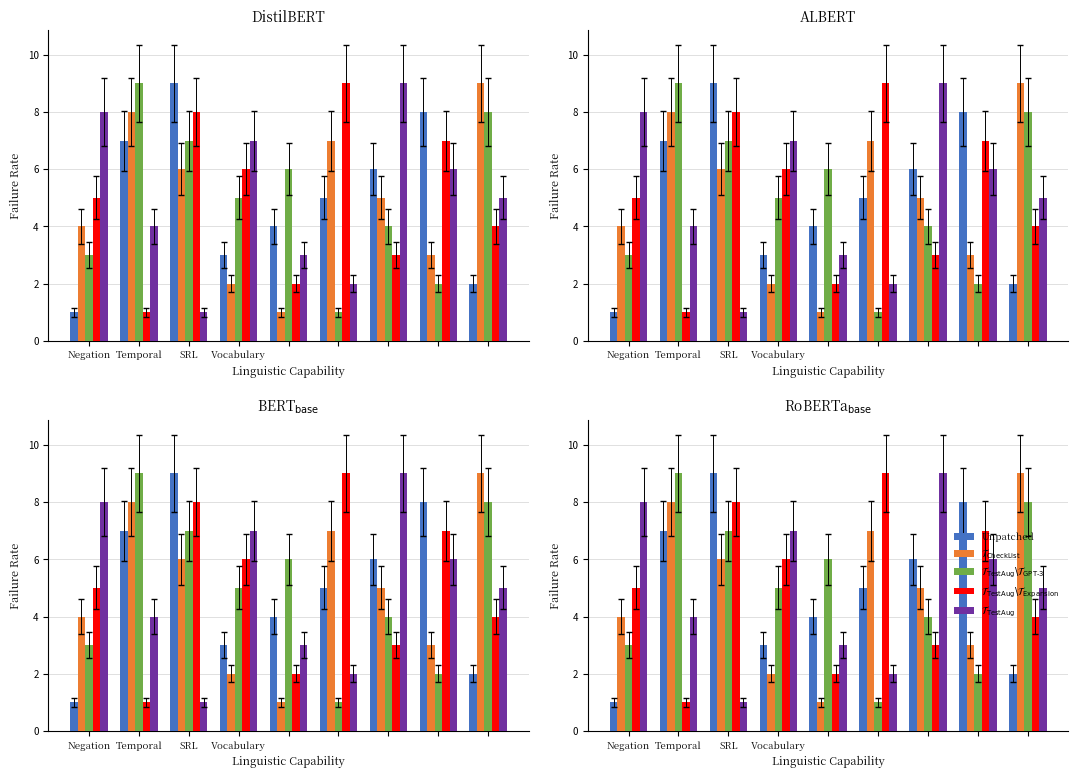

The $\mathcal{T}_{\mathrm{CheckList}}$ series shows 6 at SRL. True or false?

True